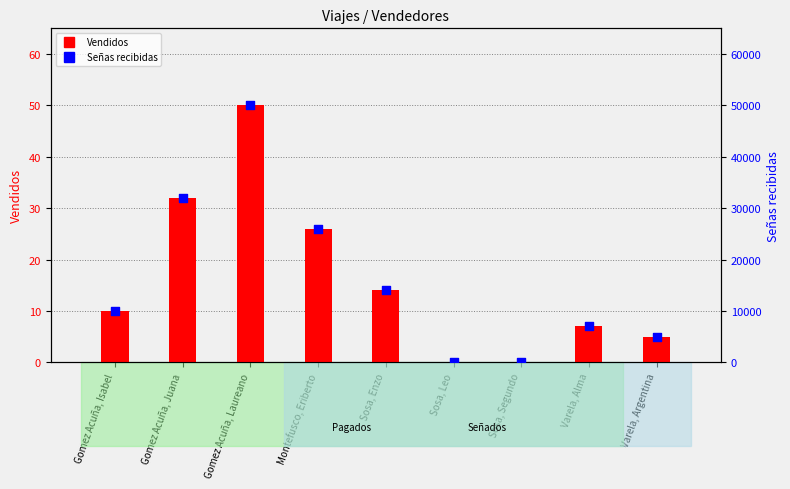

Is the value of Vendidos at Gomez Acuña, Isabel greater than the value of Señas recibidas at Sosa, Leo?

Yes